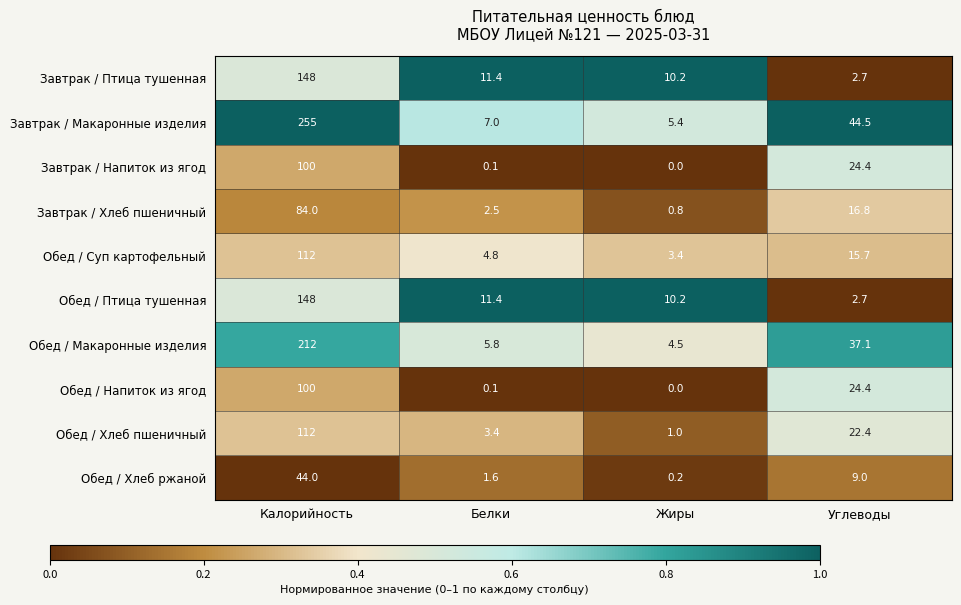

True or false: Обед / Суп картофельный has a value of 4.8 at Белки.

True